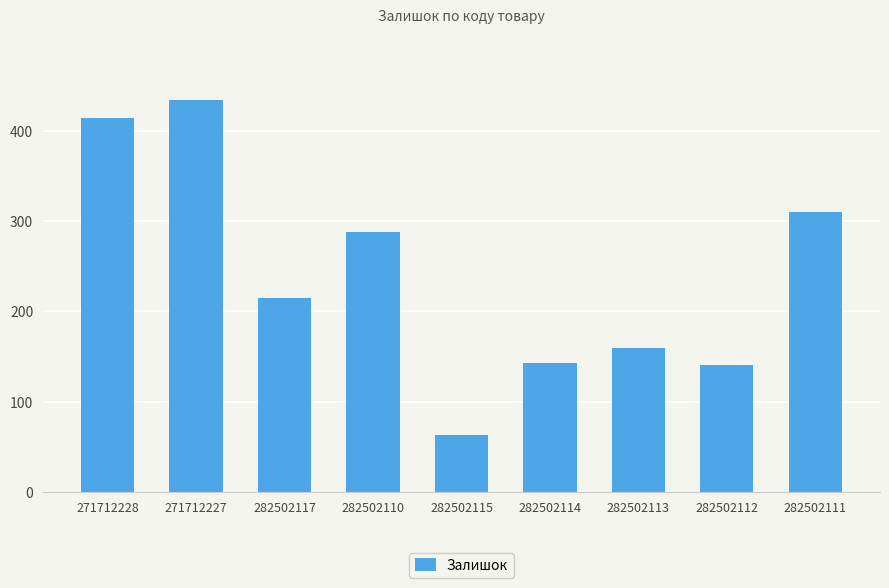

What is the change in value from 282502113 to 282502112?

-19